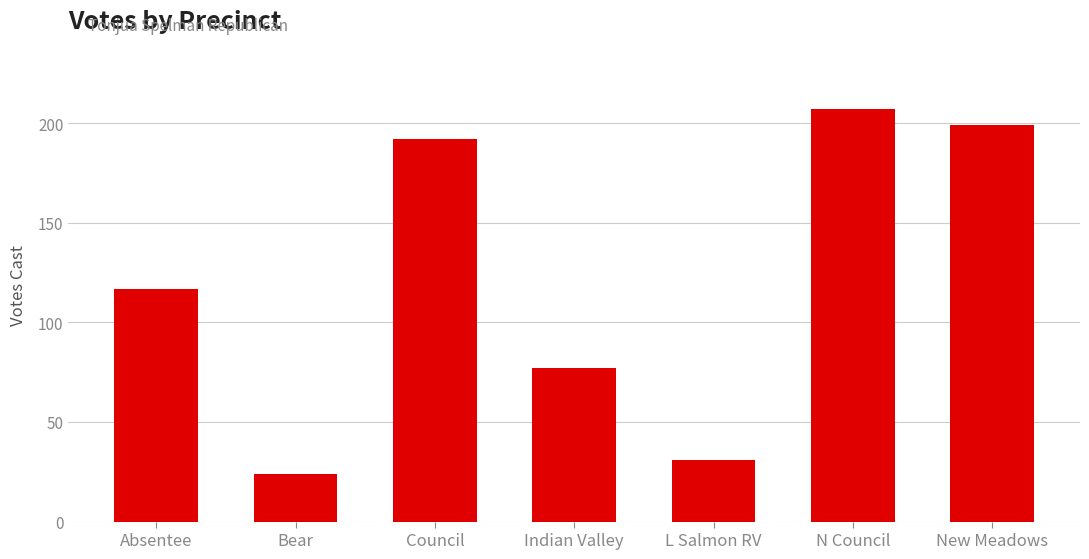

Are the bars horizontal?

No